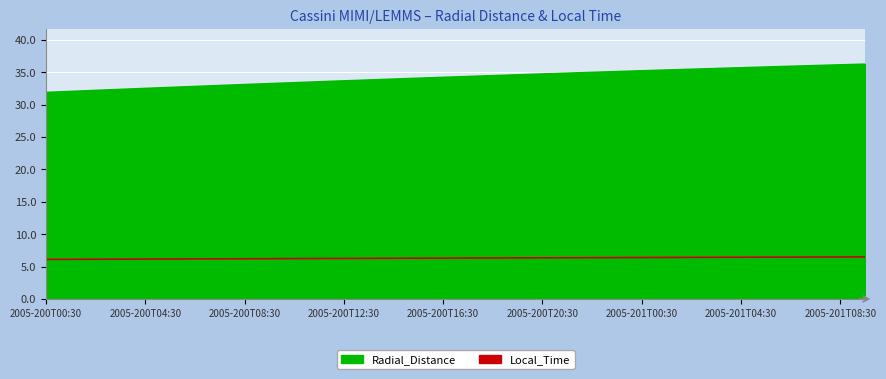

At which label is Radial_Distance closest to 34?

2005-200T14:30